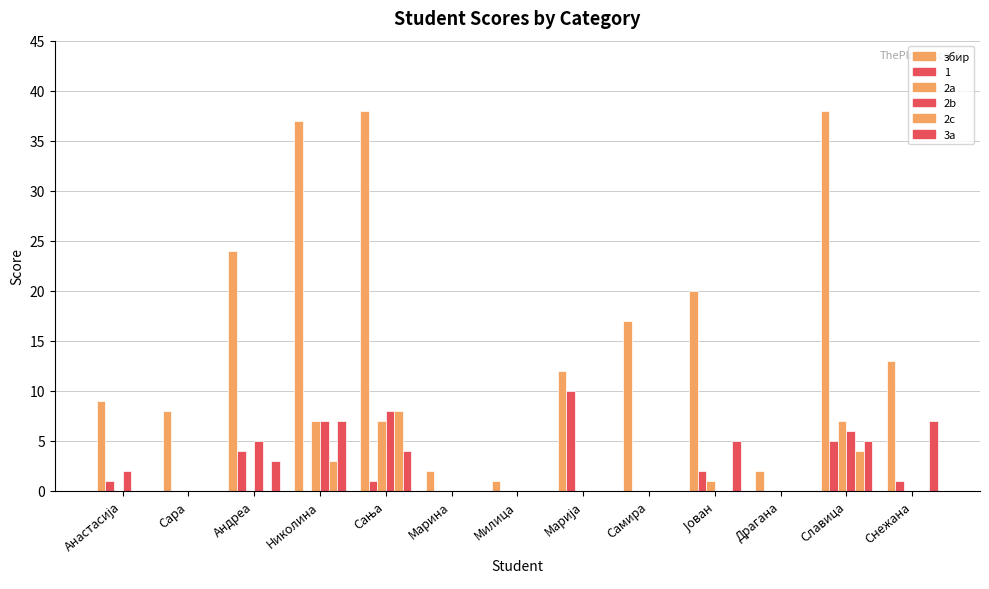

Count the number of categories in the chart.

13